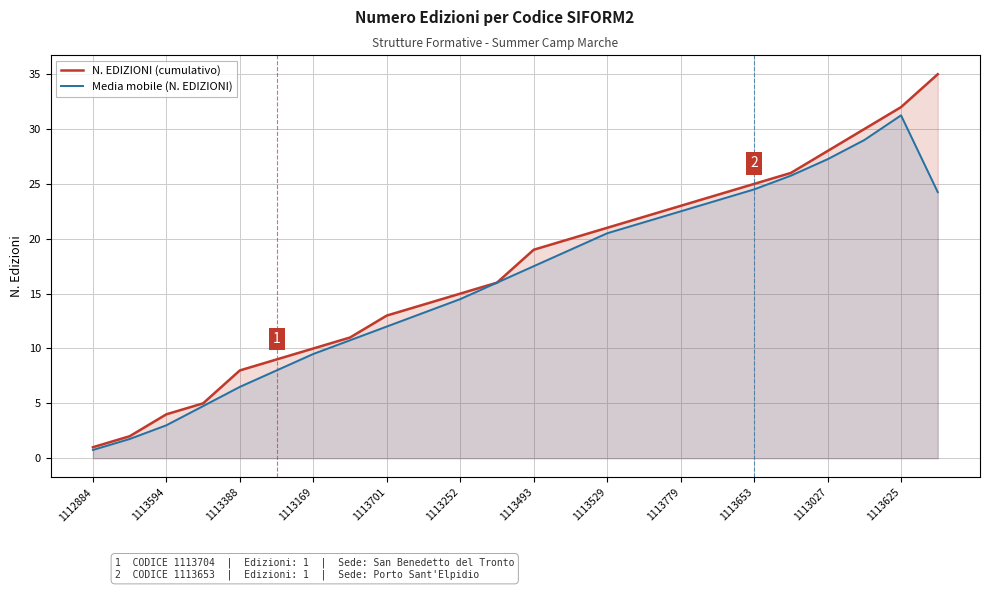

Between 1113388 and 1113027, which series saw the biggest shift?

Media mobile (N. EDIZIONI)